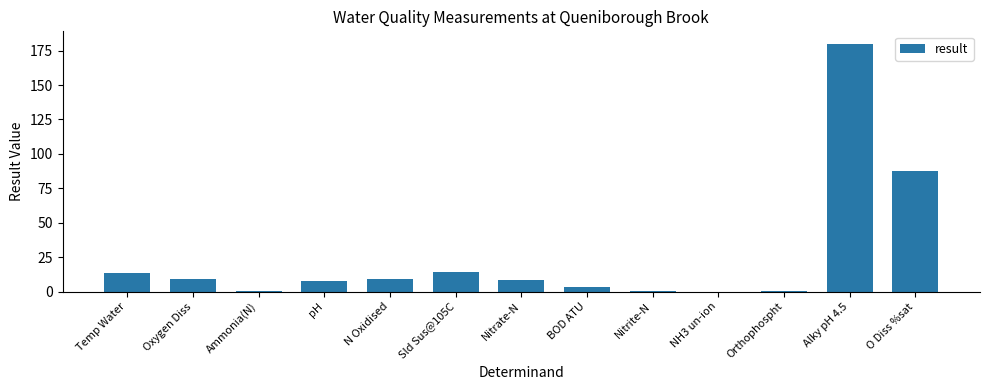

The chart shows a value of 14.0 at Sld Sus@105C. True or false?

True